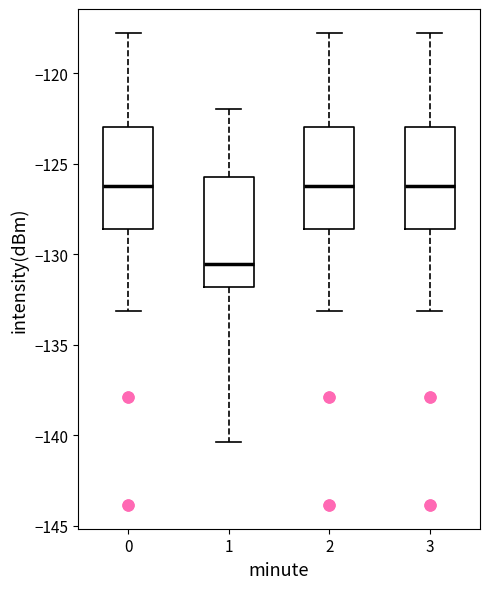

Reading left to right, read every box against the y-axis: the position of its median line, the range the box covers, and the ends of its whiskers. The values are not printed on the chart, so give them approximately, as read against the axis.

0: median -126.0, box -128.5 to -123.0, whiskers -133.0 to -118.0
1: median -130.5, box -132.0 to -126.0, whiskers -140.5 to -122.0
2: median -126.0, box -128.5 to -123.0, whiskers -133.0 to -118.0
3: median -126.0, box -128.5 to -123.0, whiskers -133.0 to -118.0